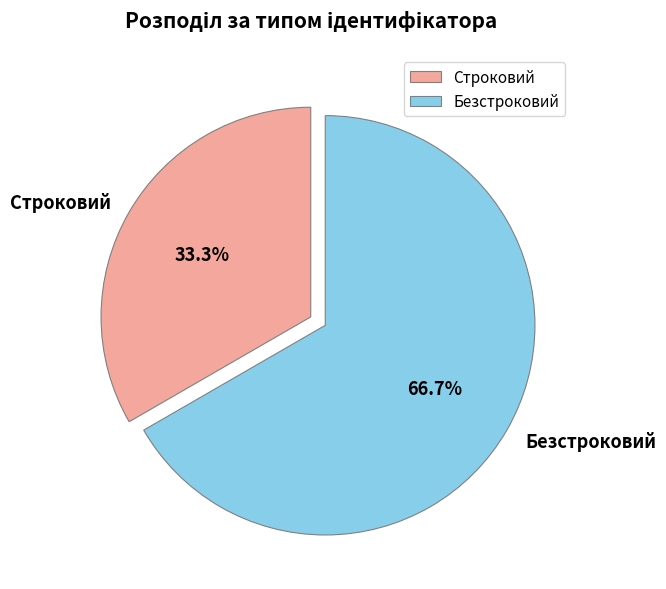

Count the number of slices in the pie.

2